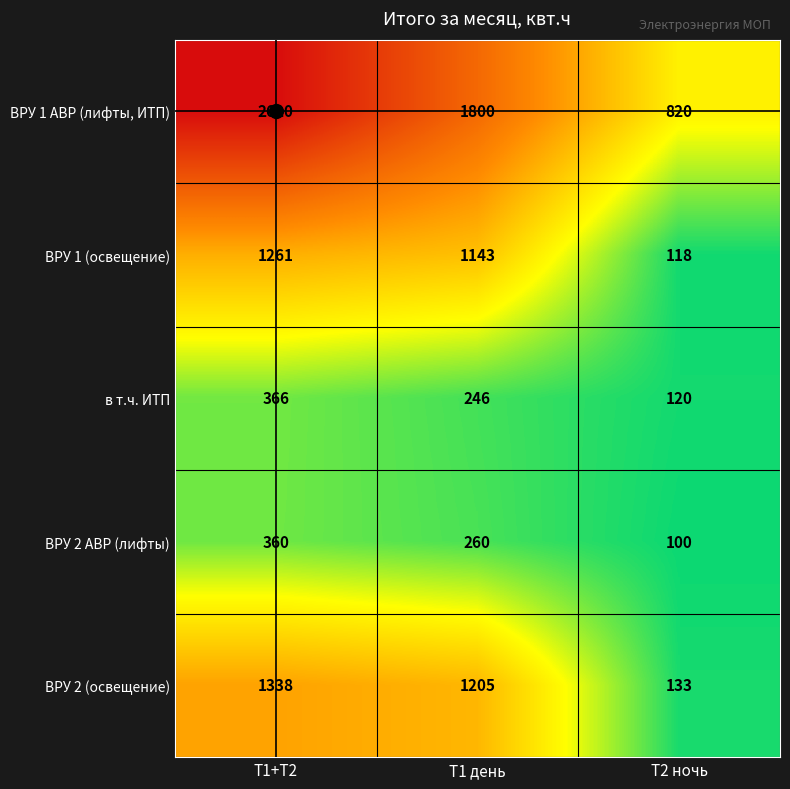

List the series in order of their peak value, lowest first.

ВРУ 2 АВР (лифты), в т.ч. ИТП, ВРУ 1 (освещение), ВРУ 2 (освещение), ВРУ 1 АВР (лифты, ИТП)